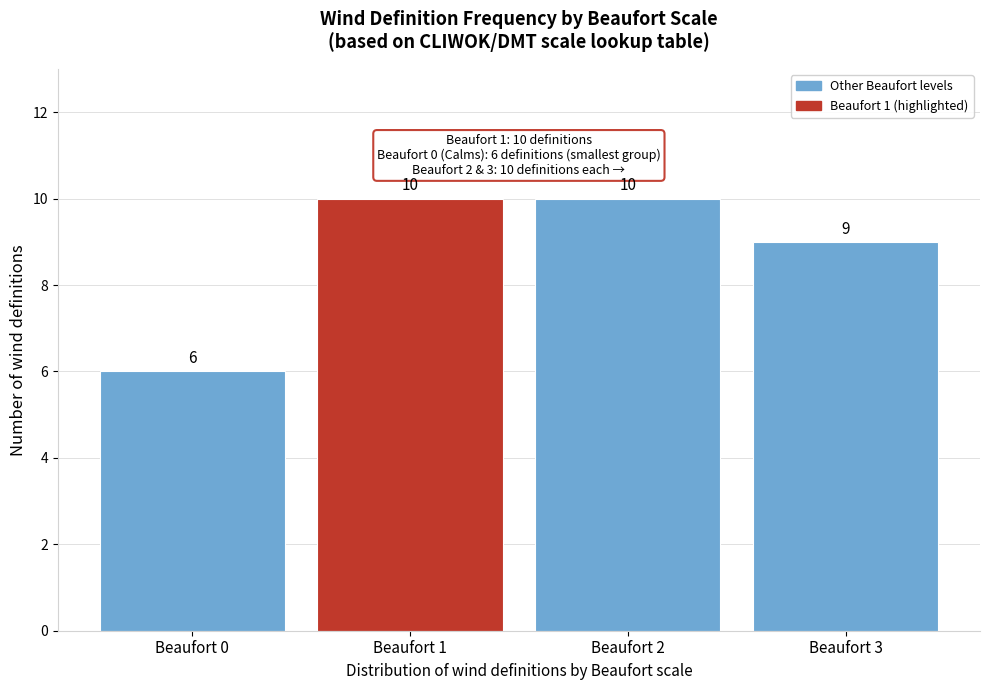

Reading left to right, what are all the values shown in this chart?

6	10	10	9